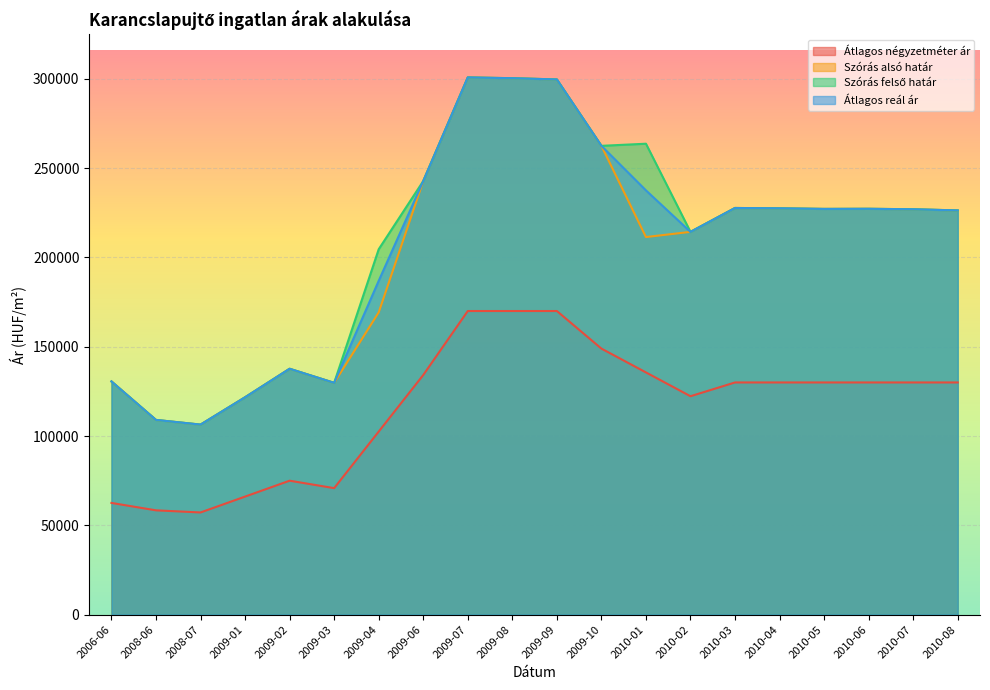

Count the number of categories in the chart.

20